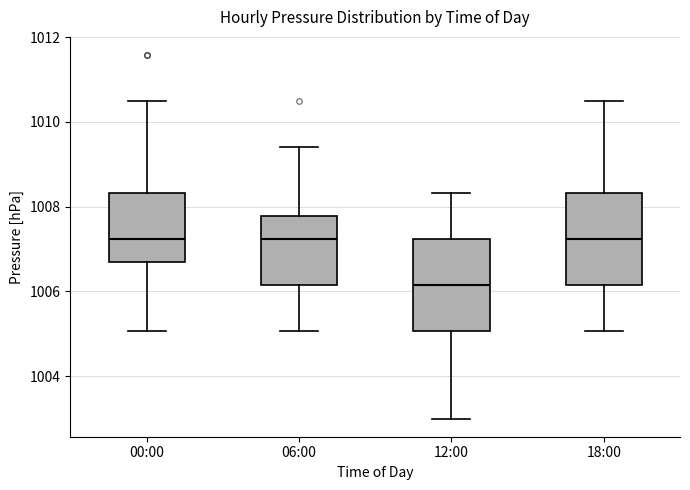

Reading left to right, transcribe this box plot: for each box, give where its median line is, the range the box spans, and where its two whiskers end, as read against the y-axis. The values are not printed on the chart, so give them approximately, as read against the axis.

00:00: median 1007.2, box 1006.8 to 1008.4, whiskers 1005.0 to 1010.4
06:00: median 1007.2, box 1006.2 to 1007.8, whiskers 1005.0 to 1009.4
12:00: median 1006.2, box 1005.0 to 1007.2, whiskers 1003.0 to 1008.4
18:00: median 1007.2, box 1006.2 to 1008.4, whiskers 1005.0 to 1010.4